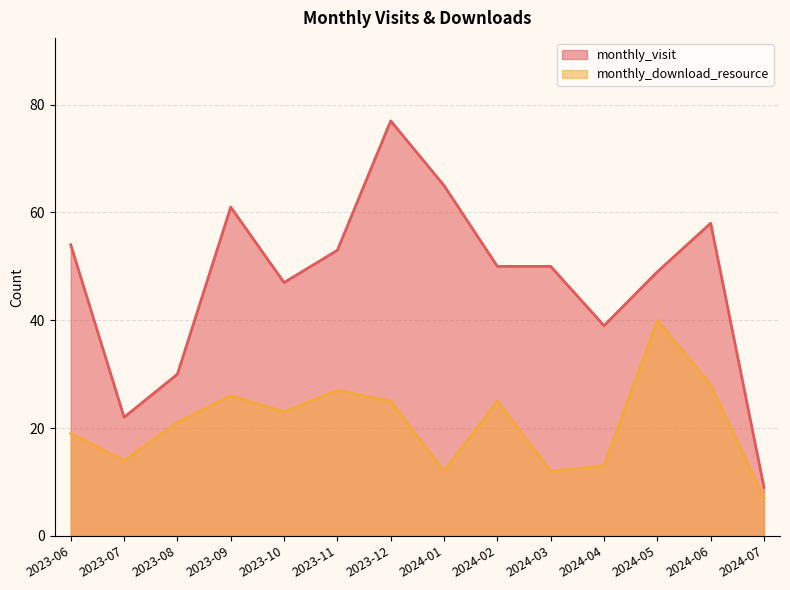

Does the chart display data point markers on the line(s)?

No